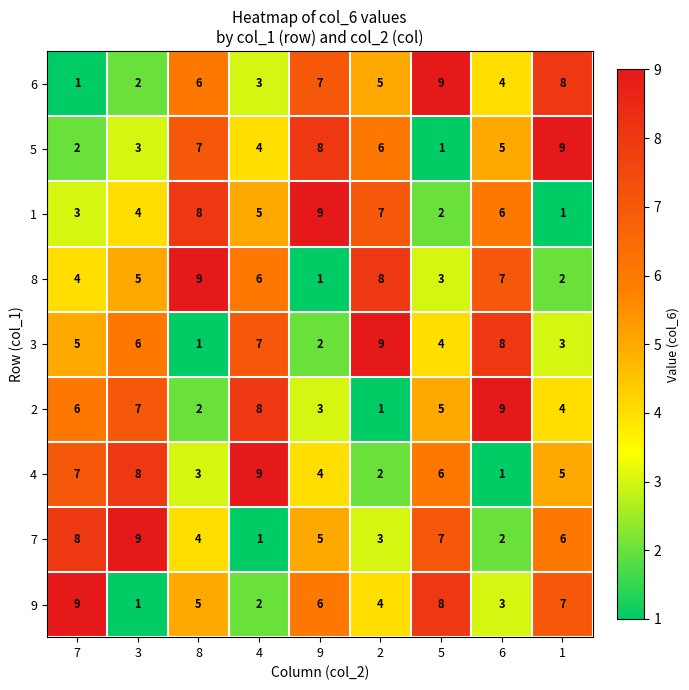

What is the difference between the second highest and second lowest values in the 7 series?

6